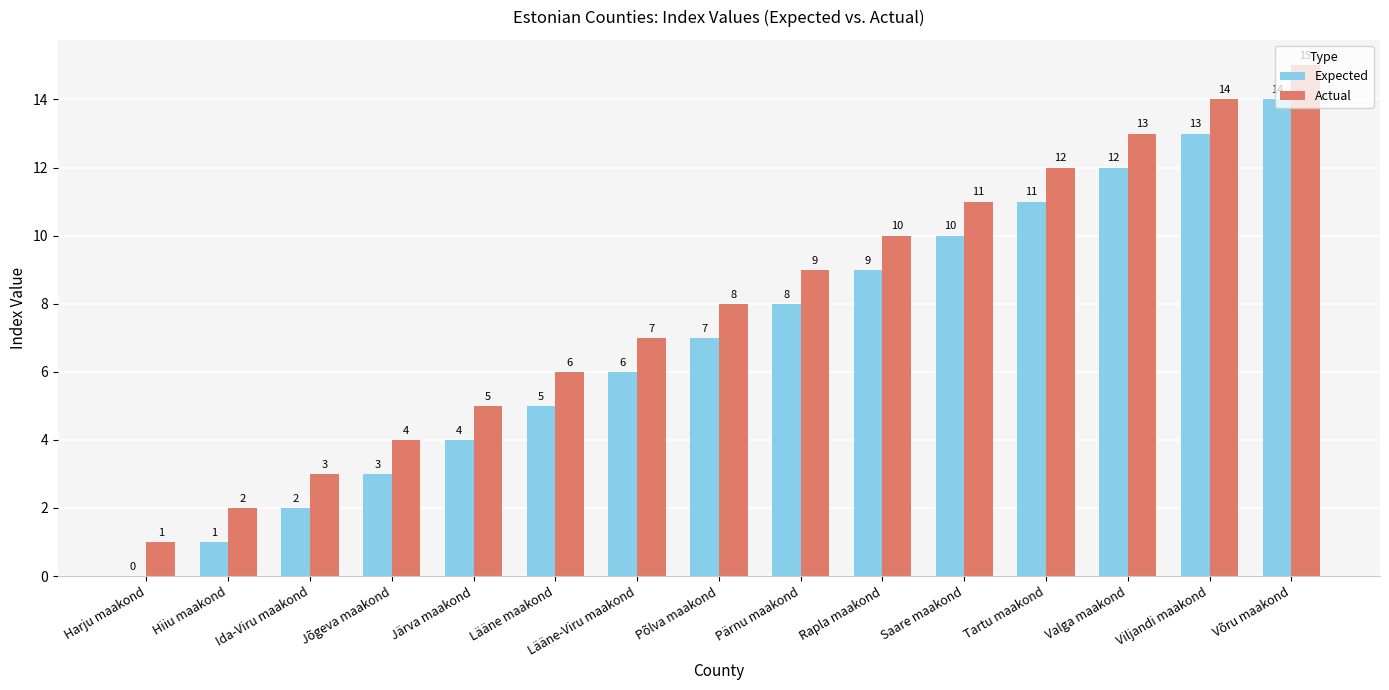

The value of Actual at Rapla maakond is 5. True or false?

False